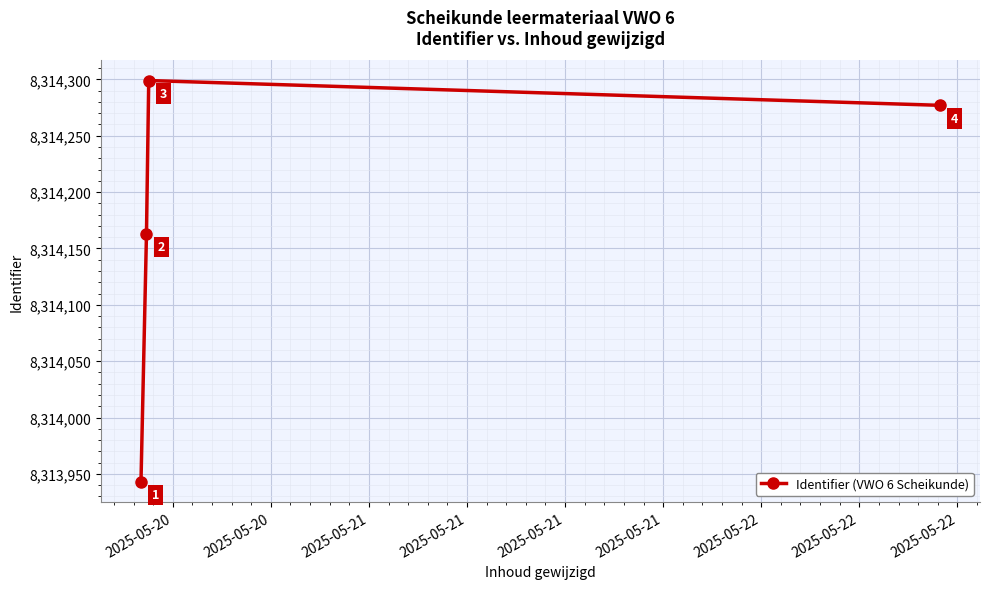

Reading left to right, extract all data points from this chart.

8313943	8314163	8314299	8314277